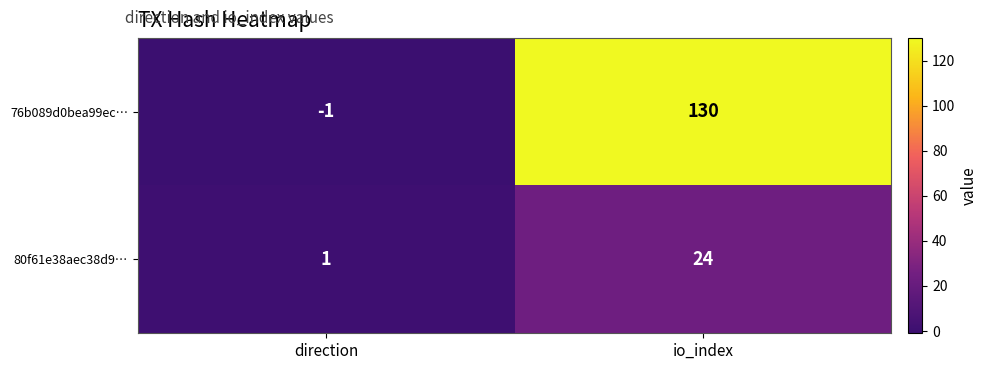

Which category has the highest value in the 76b089d0bea99ec… series?

io_index